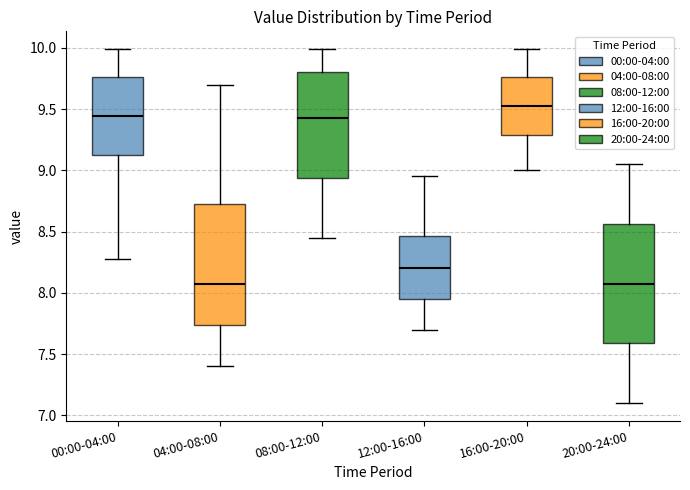

Reading left to right, read every box against the y-axis: the position of its median line, the range the box covers, and the ends of its whiskers. The values are not printed on the chart, so give them approximately, as read against the axis.

00:00-04:00: median 9.45, box 9.10 to 9.75, whiskers 8.30 to 10.00
04:00-08:00: median 8.10, box 7.75 to 8.75, whiskers 7.40 to 9.70
08:00-12:00: median 9.45, box 8.95 to 9.80, whiskers 8.45 to 10.00
12:00-16:00: median 8.20, box 7.95 to 8.45, whiskers 7.70 to 8.95
16:00-20:00: median 9.55, box 9.30 to 9.75, whiskers 9.00 to 10.00
20:00-24:00: median 8.10, box 7.60 to 8.55, whiskers 7.10 to 9.05